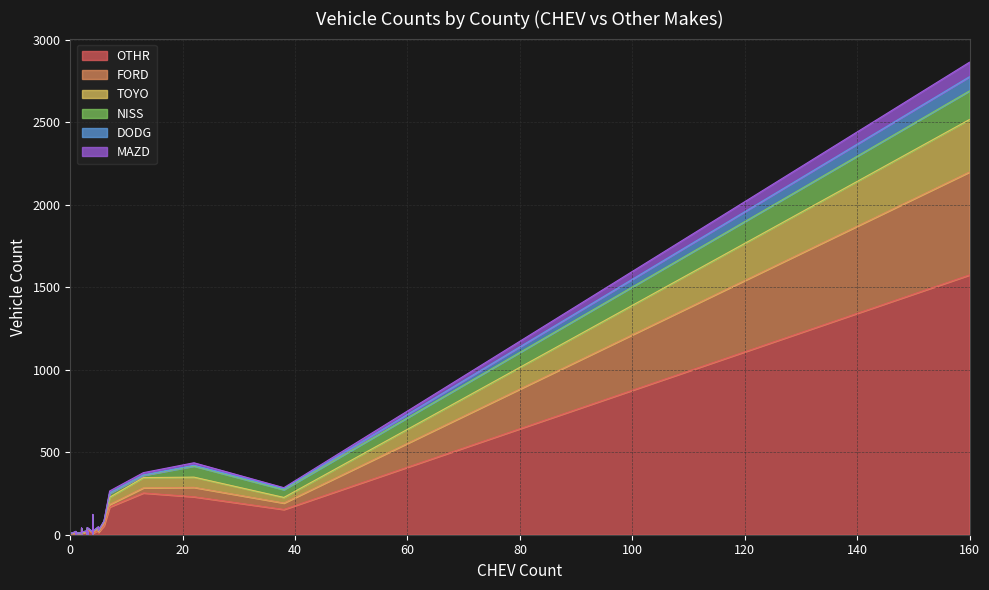

Which series has the widest spread of values?

OTHR